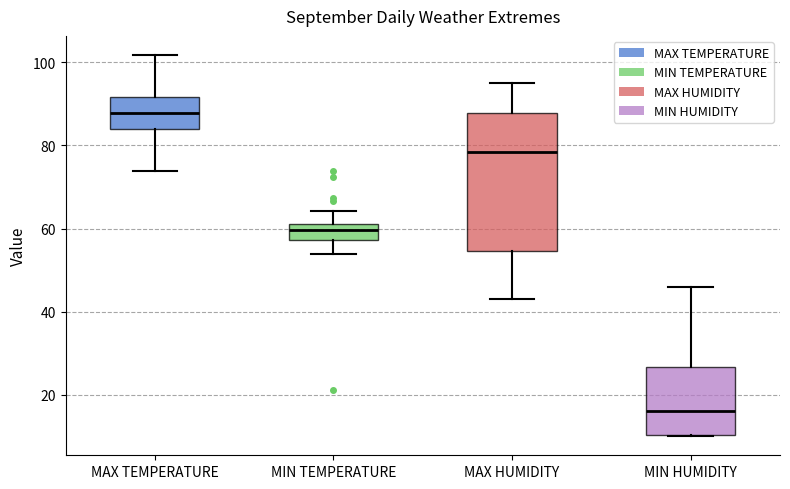

Where does the lower whisker of the box for MIN TEMPERATURE end on the y-axis? The values are not printed on the chart, so give them approximately, as read against the axis.

54